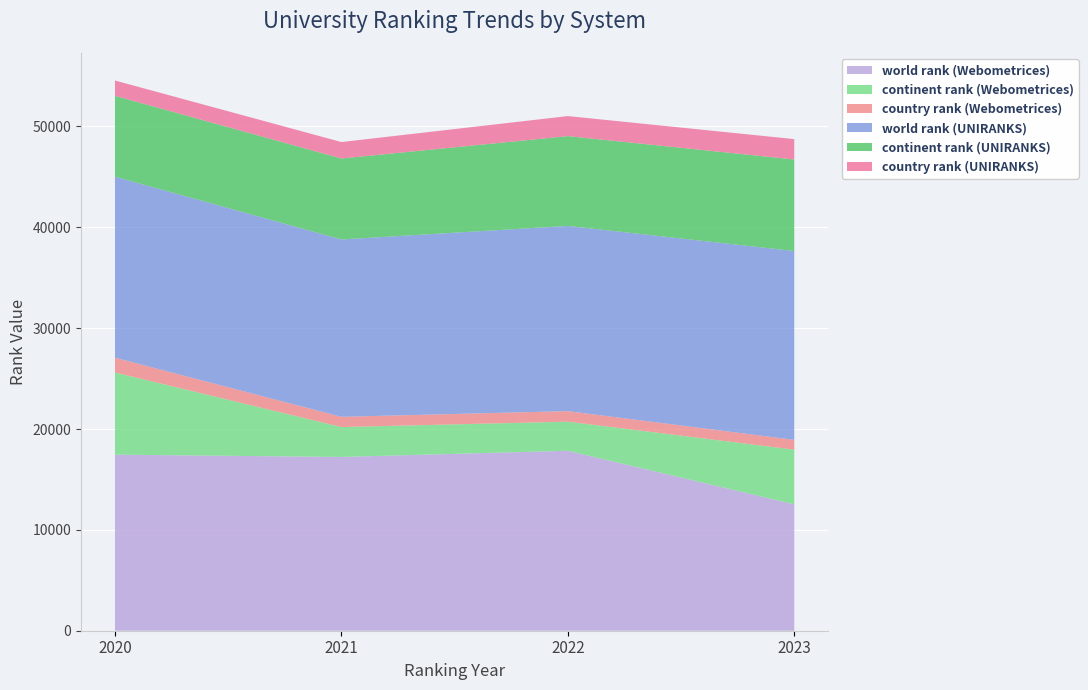

Reading left to right, transcribe all the data shown in this chart.

world rank (Webometrices): 2020=17457	2021=17230	2022=17843	2023=12536
continent rank (Webometrices): 2020=8147	2021=2964	2022=2885	2023=5416
country rank (Webometrices): 2020=1467	2021=1016	2022=1047	2023=973
world rank (UNIRANKS): 2020=17948	2021=17585	2022=18362	2023=18723
continent rank (UNIRANKS): 2020=8013	2021=8025	2022=8903	2023=9074
country rank (UNIRANKS): 2020=1522	2021=1633	2022=1988	2023=2024